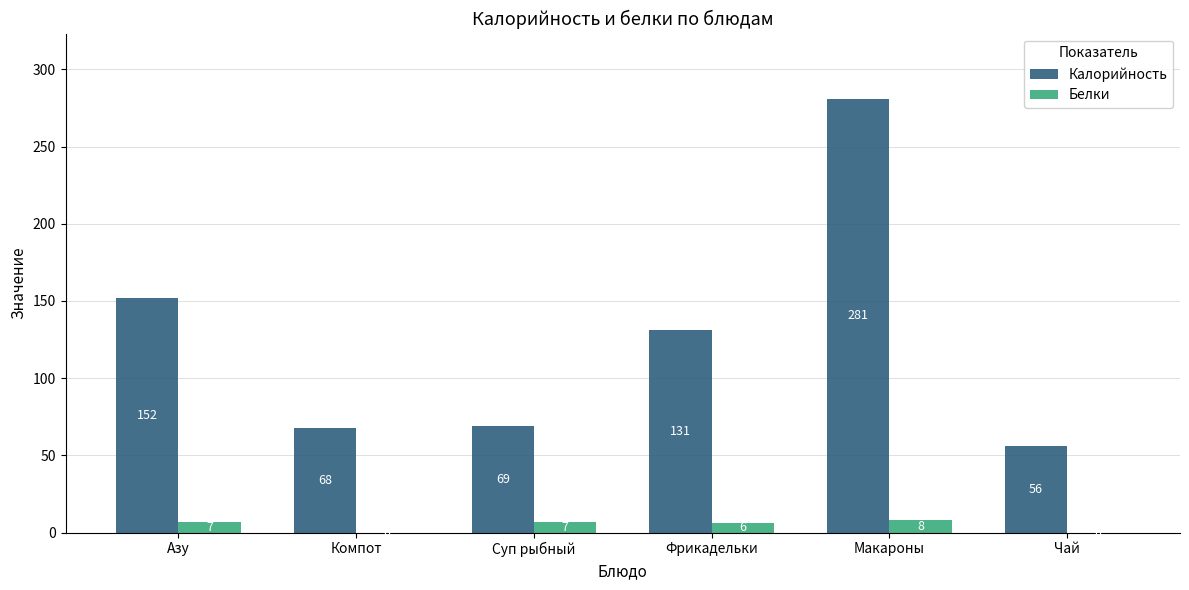

What is the sum of the Белки values at Чай and Макароны?

8